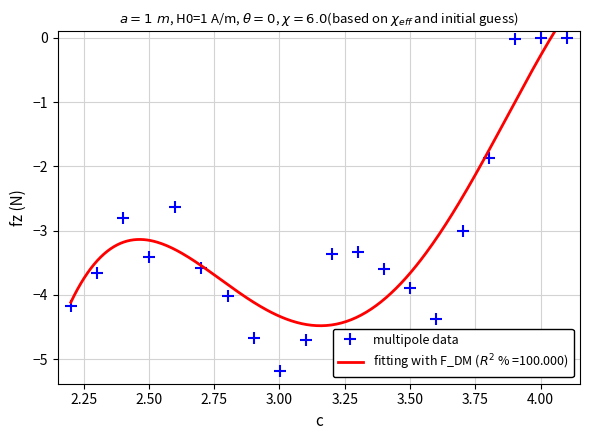

True or false: multipole data has more than 0 interior local peaks.

True